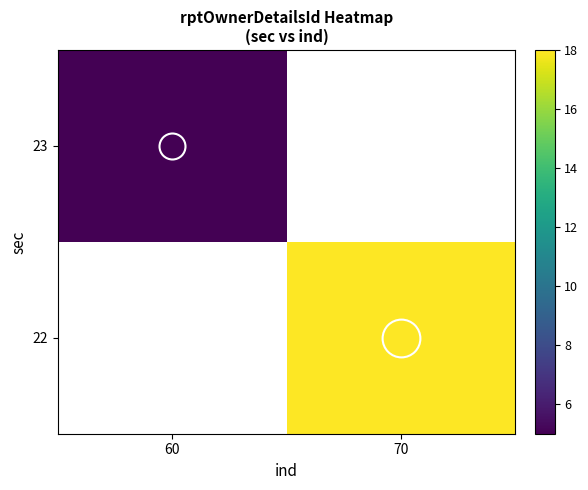

Which series has the widest spread of values?

23